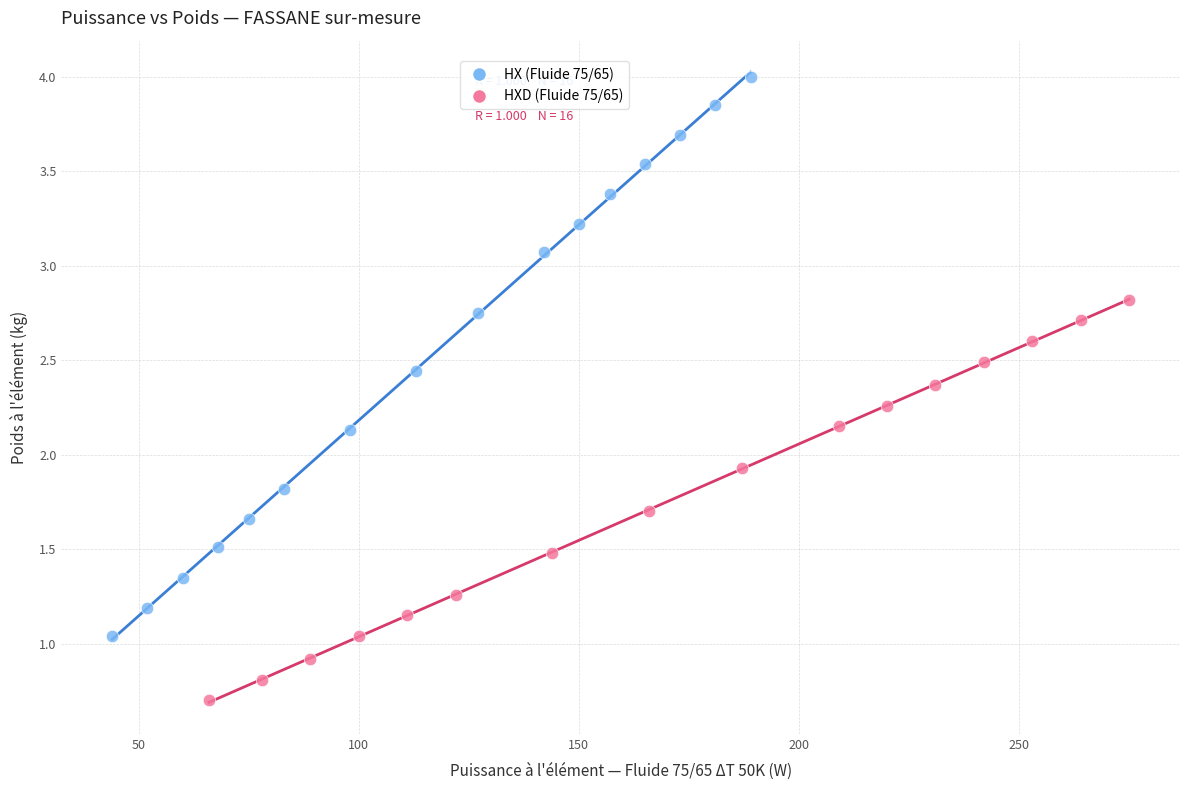

Which series reaches the minimum Y coordinate?

HXD (Fluide 75/65)